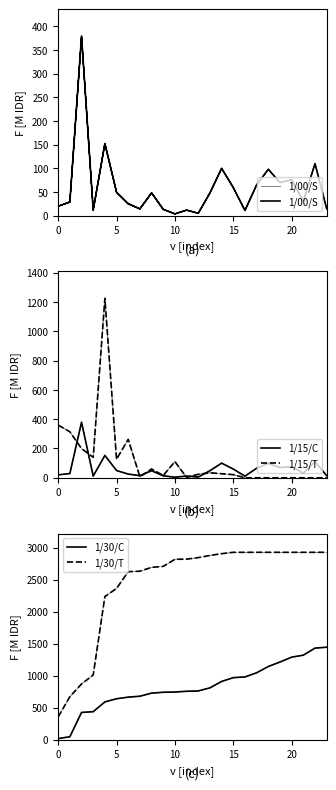

What is the maximum value shown in the chart?

2928.6